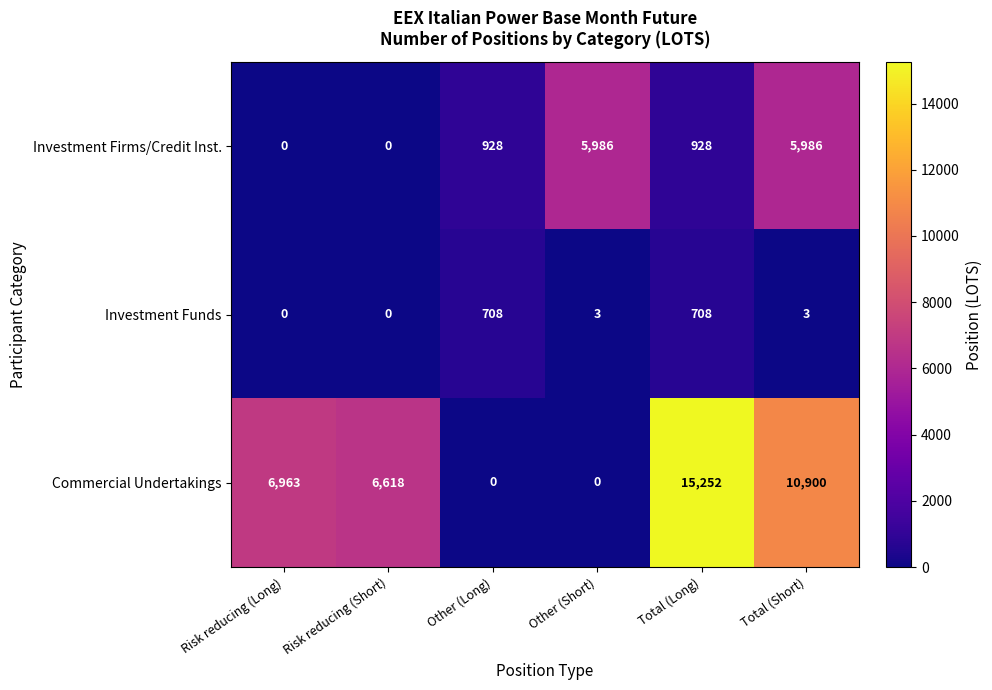

Which series has the largest range (max minus min)?

Commercial Undertakings